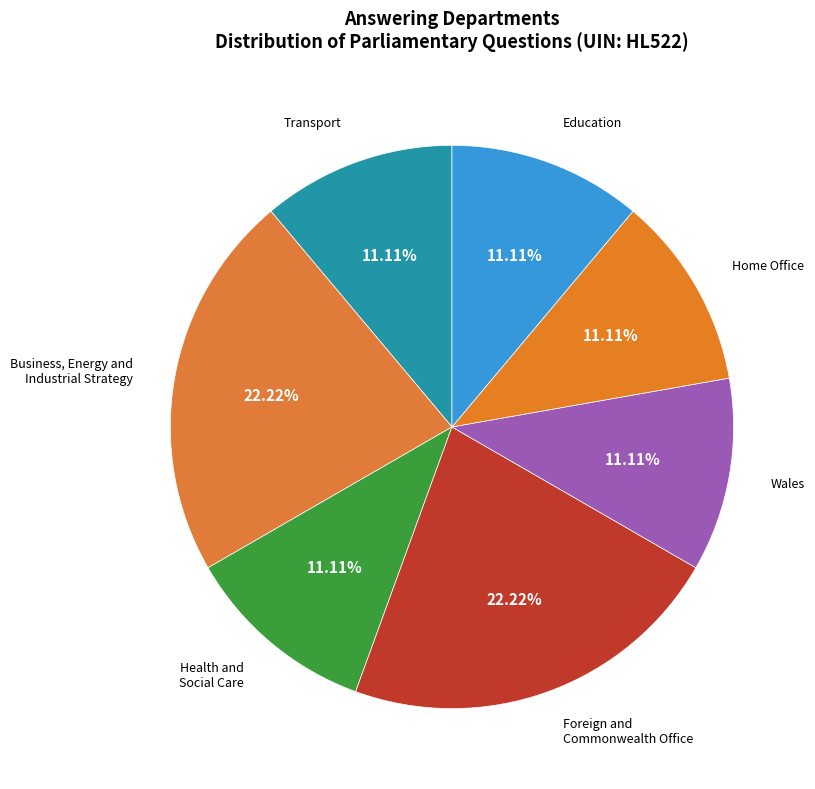

How many segments does this pie chart have?

7